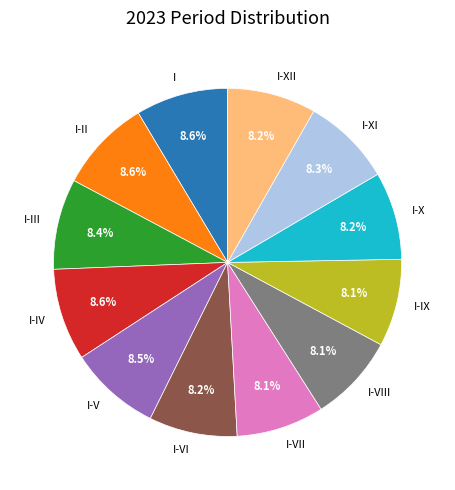

What is the total percentage of I-II and I-IV?

17.2%